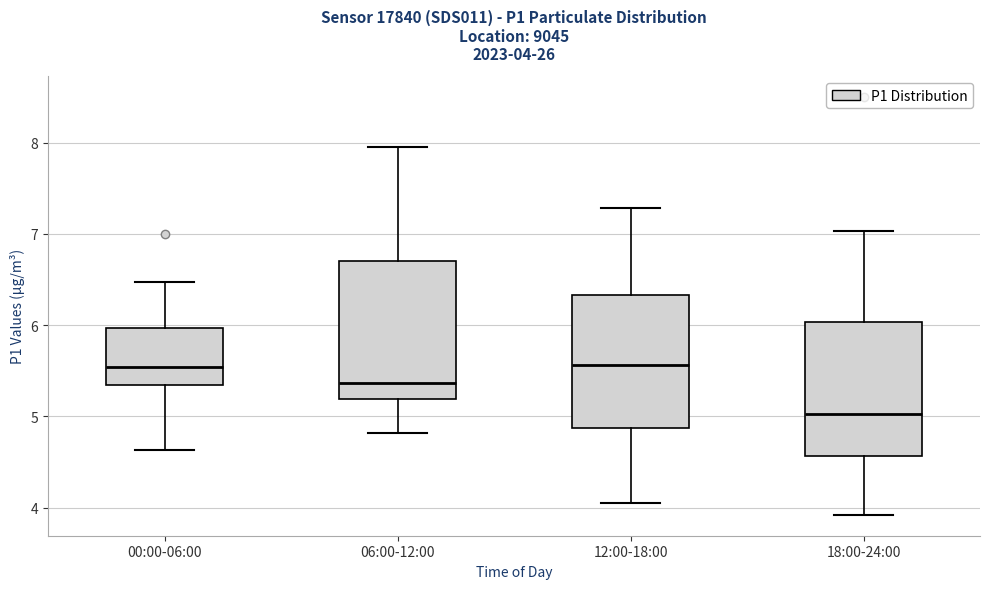

Which box has the lowest median line?

18:00-24:00